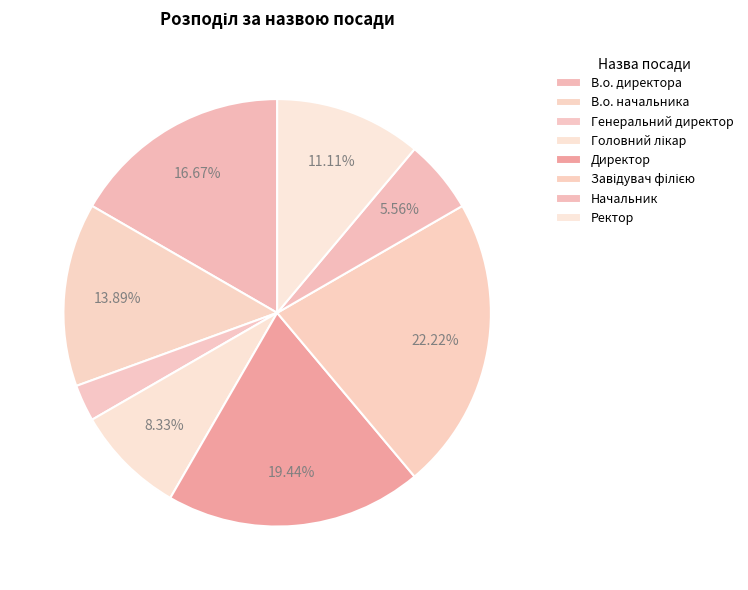

To the nearest percent, what percentage of the pie is В.о. директора?

17%